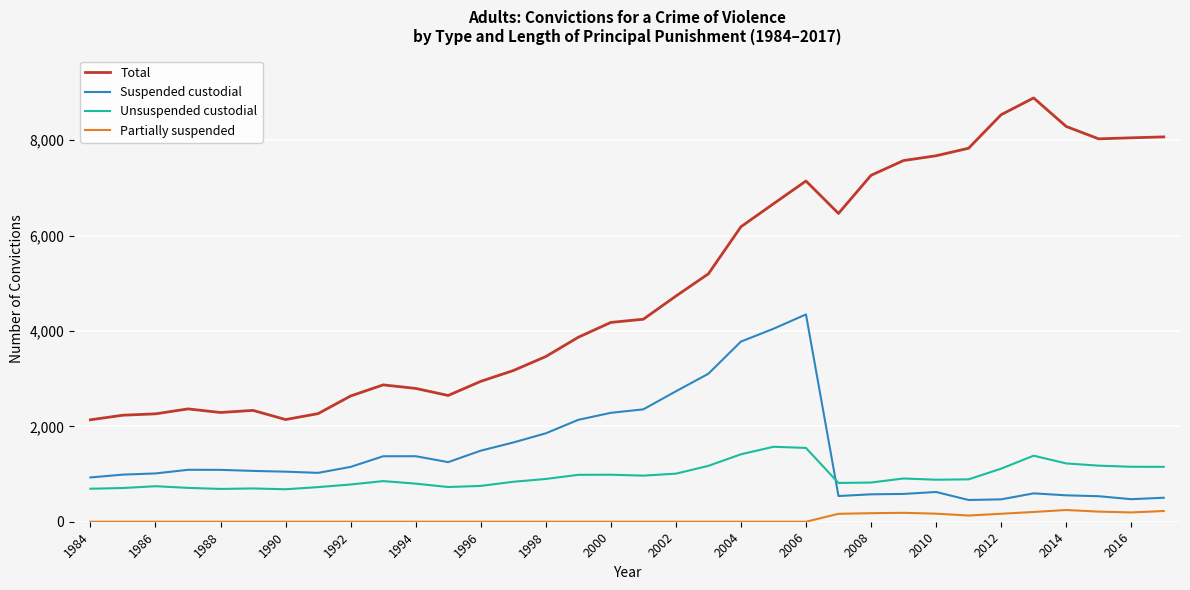

List the series in order of their peak value, highest first.

Total, Suspended custodial, Unsuspended custodial, Partially suspended